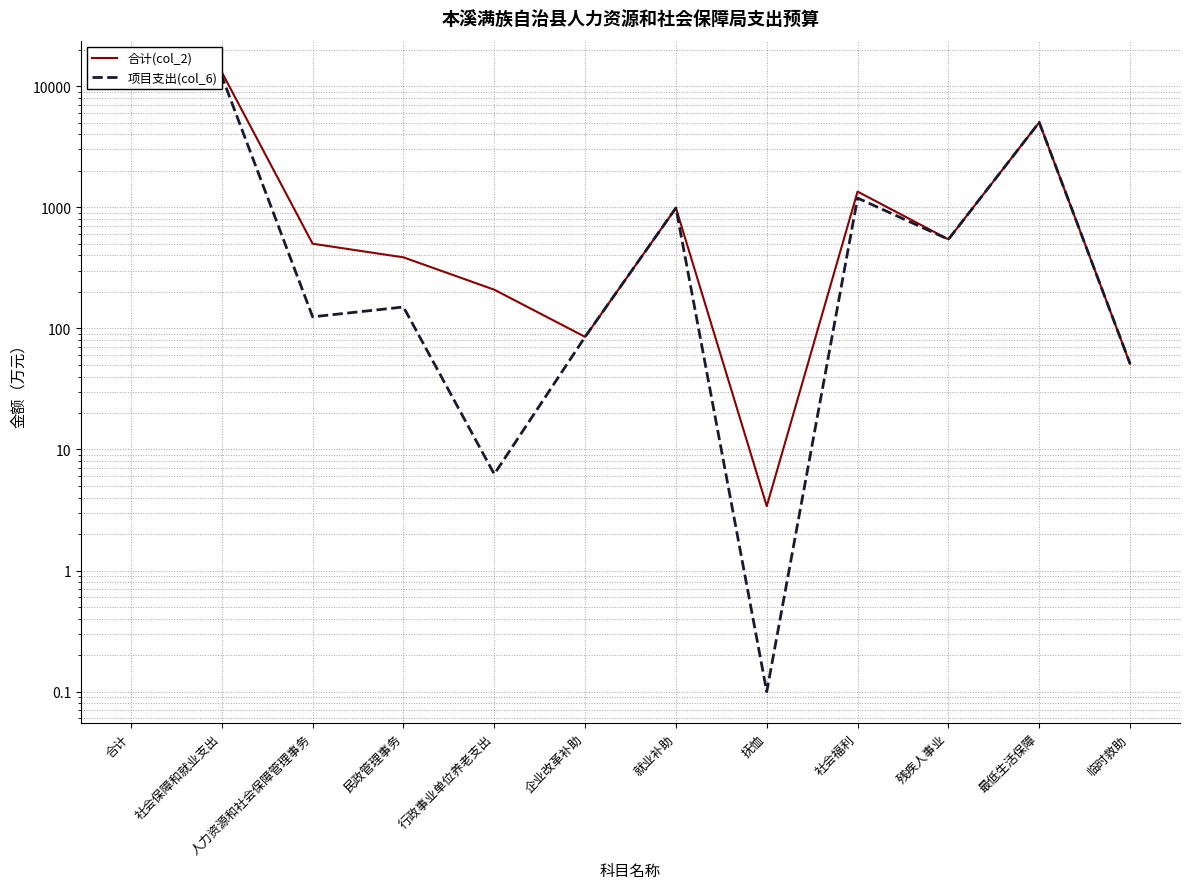

What is the sum of all 合计(col_2) values?

35314.5